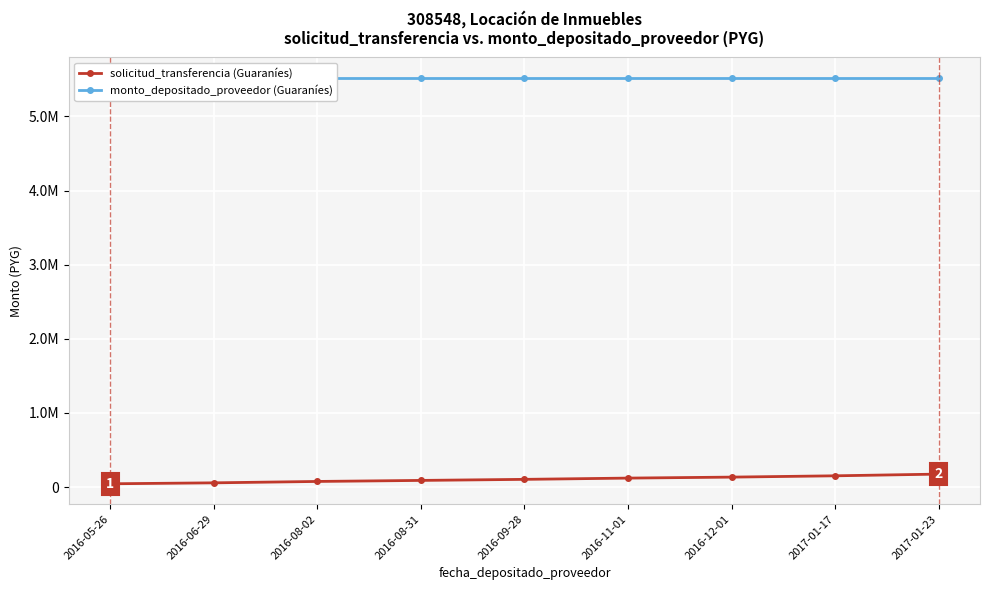

Which series has the widest spread of values?

solicitud_transferencia (Guaraníes)